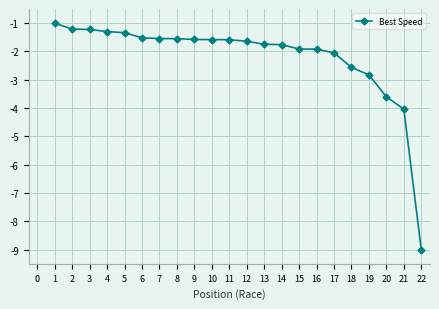

Does the chart display data point markers on the line(s)?

Yes